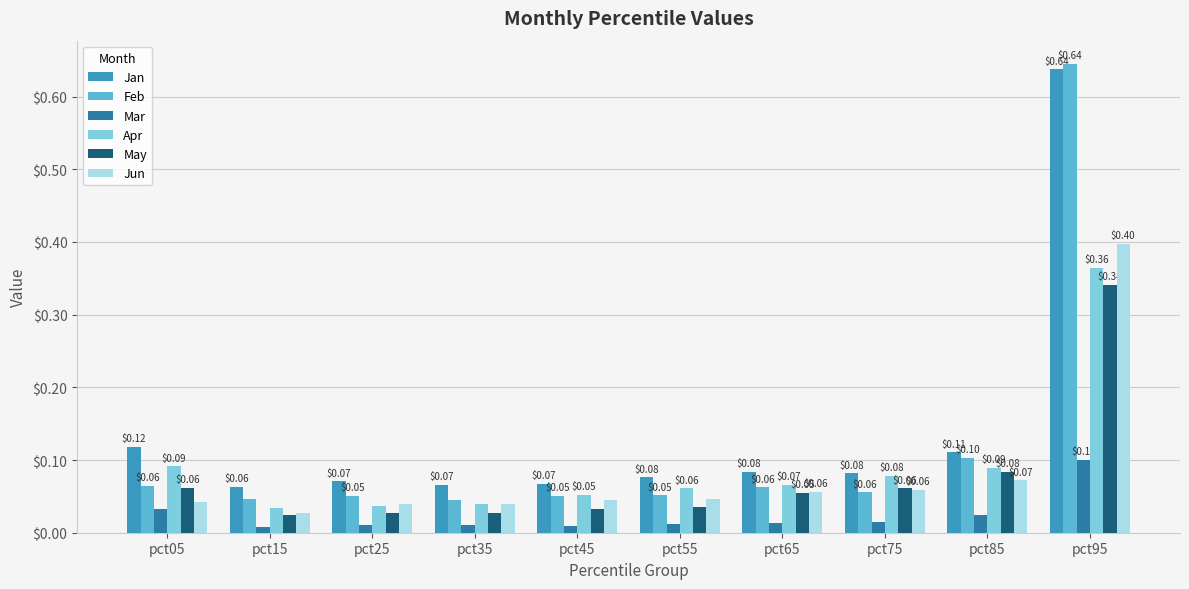

What is the spread (max minus min) of values at pct65?

0.1